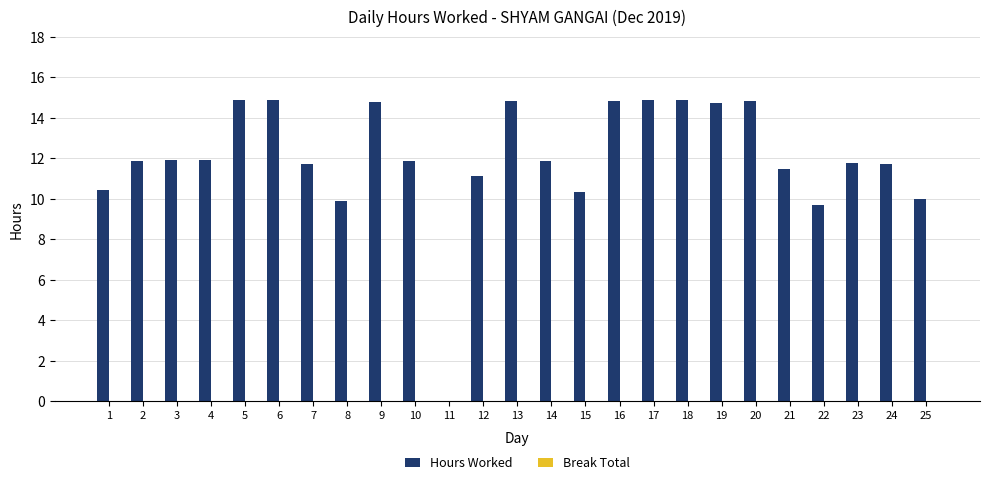

What value does the data have at 2?

11.9